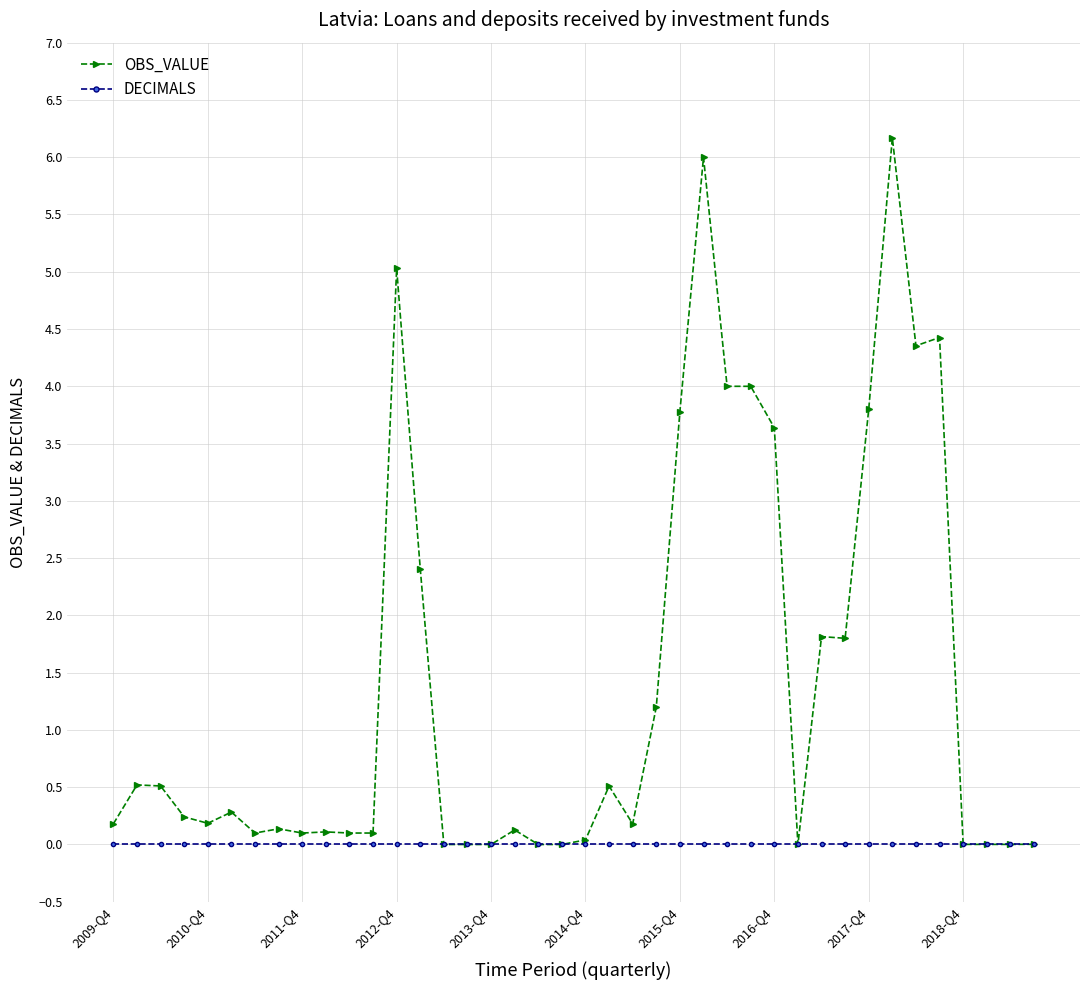

What are all the series names shown in the legend?

OBS_VALUE, DECIMALS